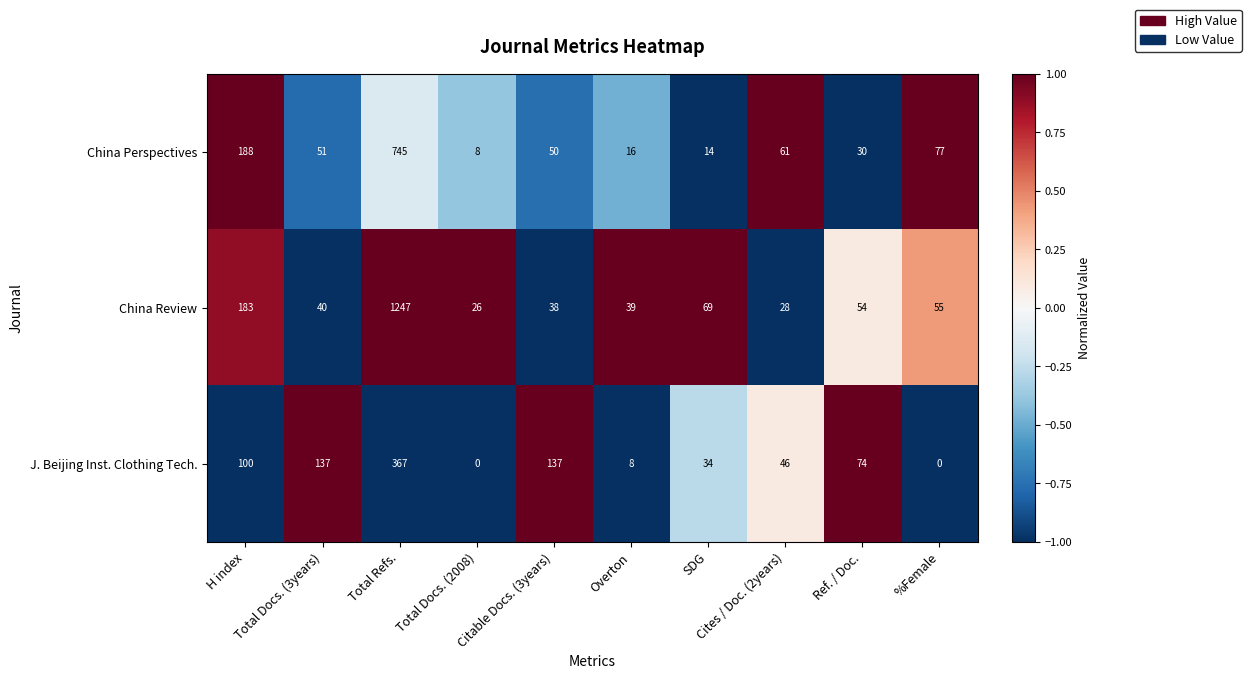

What is the maximum value shown in the chart?

1247